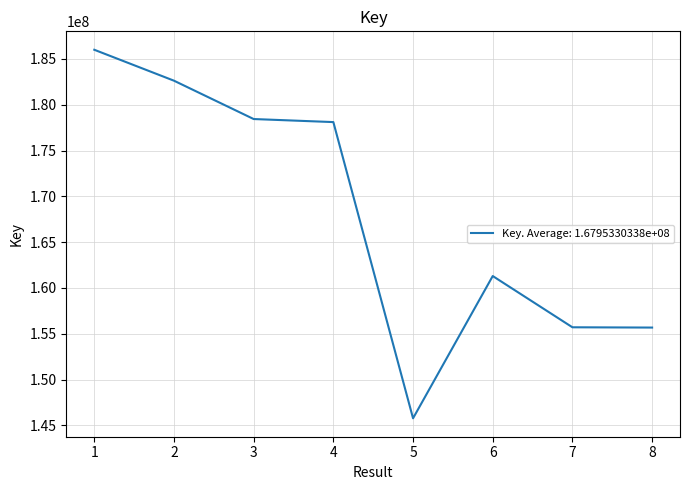

At which label is the value closest to 165887265?

6